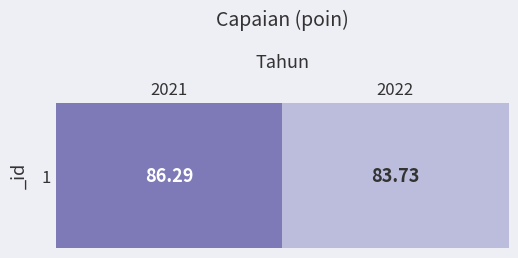

At which label does the data first exceed 86?

2021